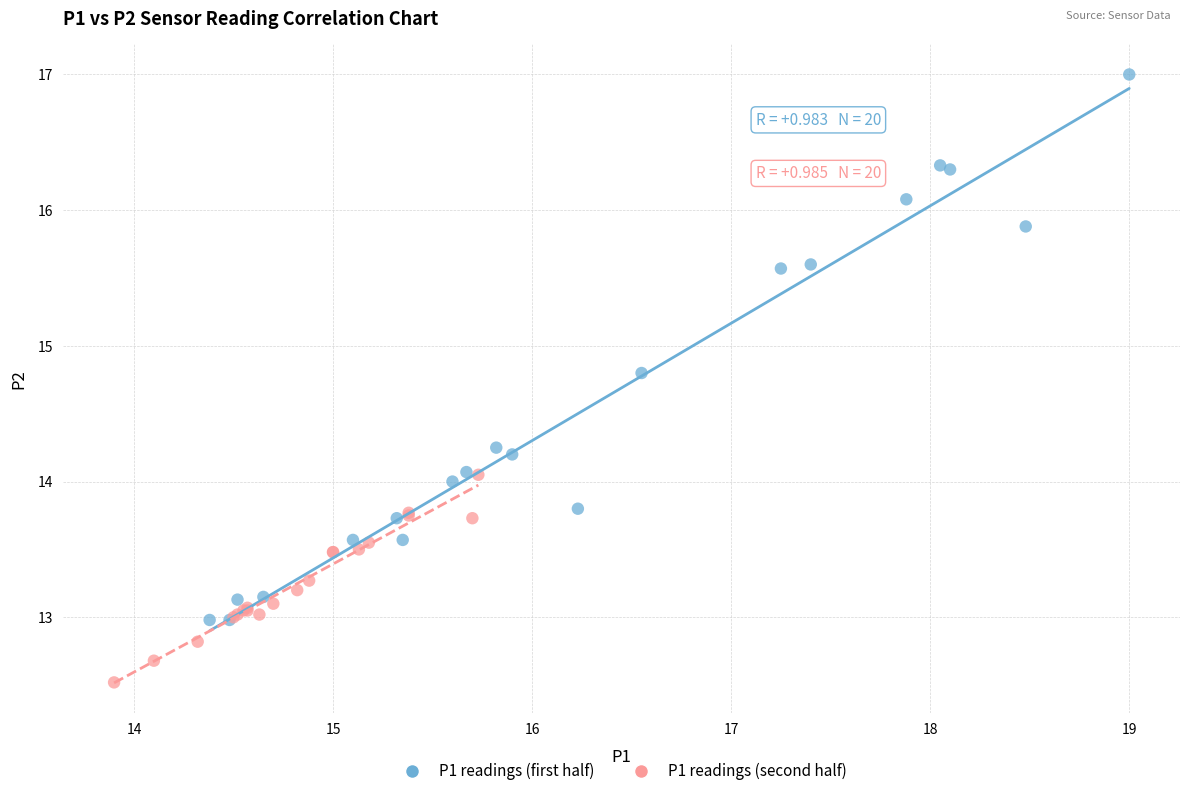

Which series contains the lowest Y value?

P1 readings (second half)